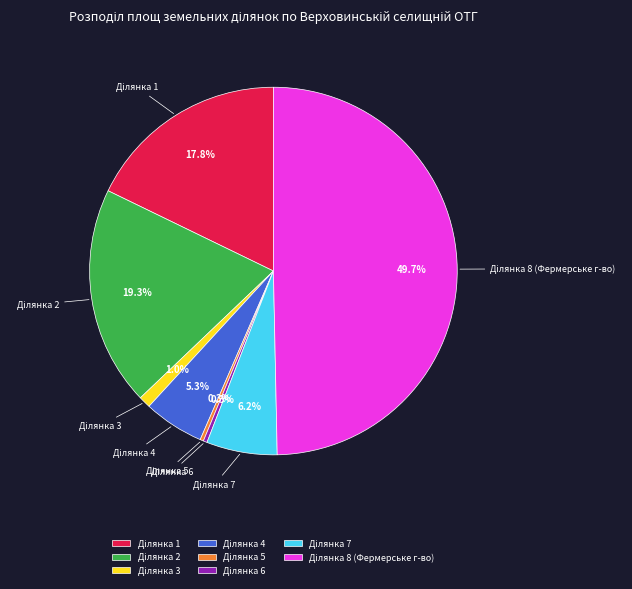

Count the number of slices in the pie.

8